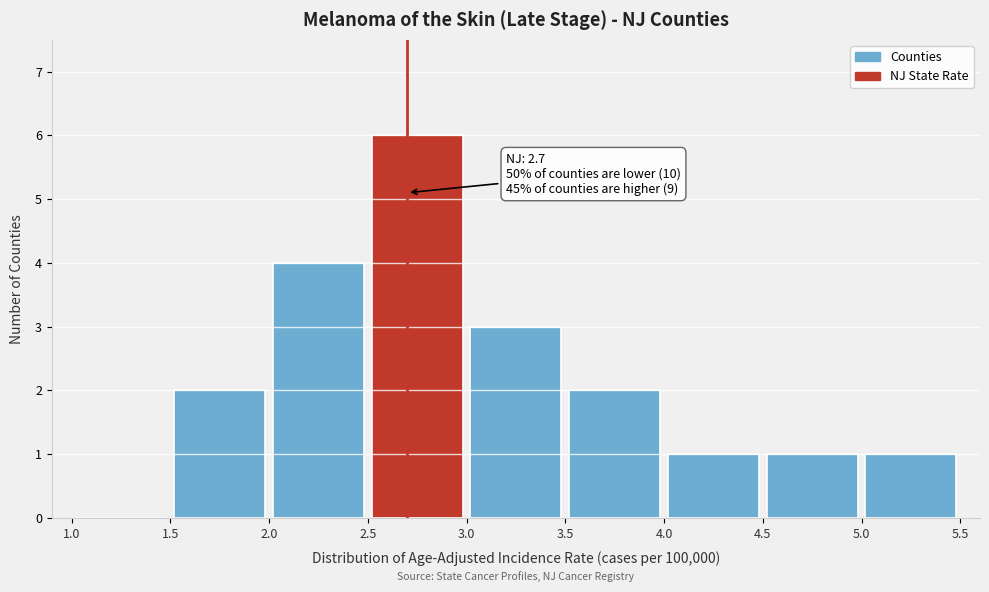

Which range on the x-axis has the tallest bar?

2.5 to 3.0